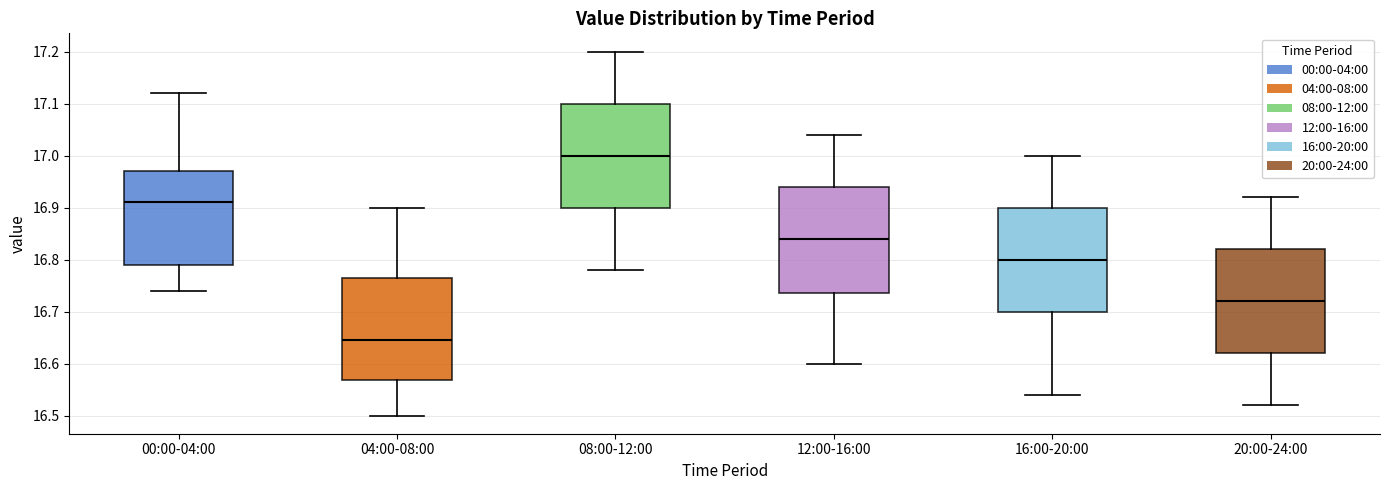

Where does the lower whisker of the box for 08:00-12:00 end on the y-axis? The values are not printed on the chart, so give them approximately, as read against the axis.

16.78